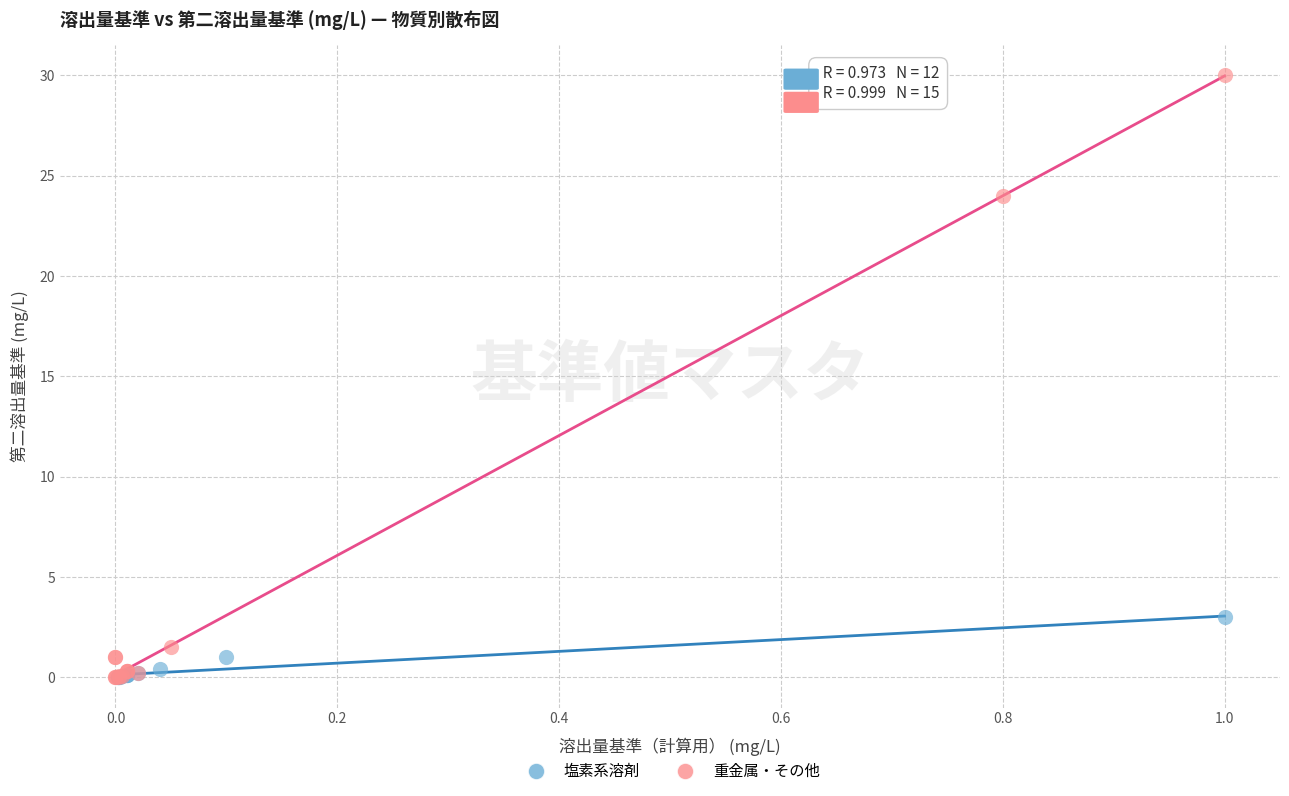

Which series has the widest spread of Y values?

重金属・その他